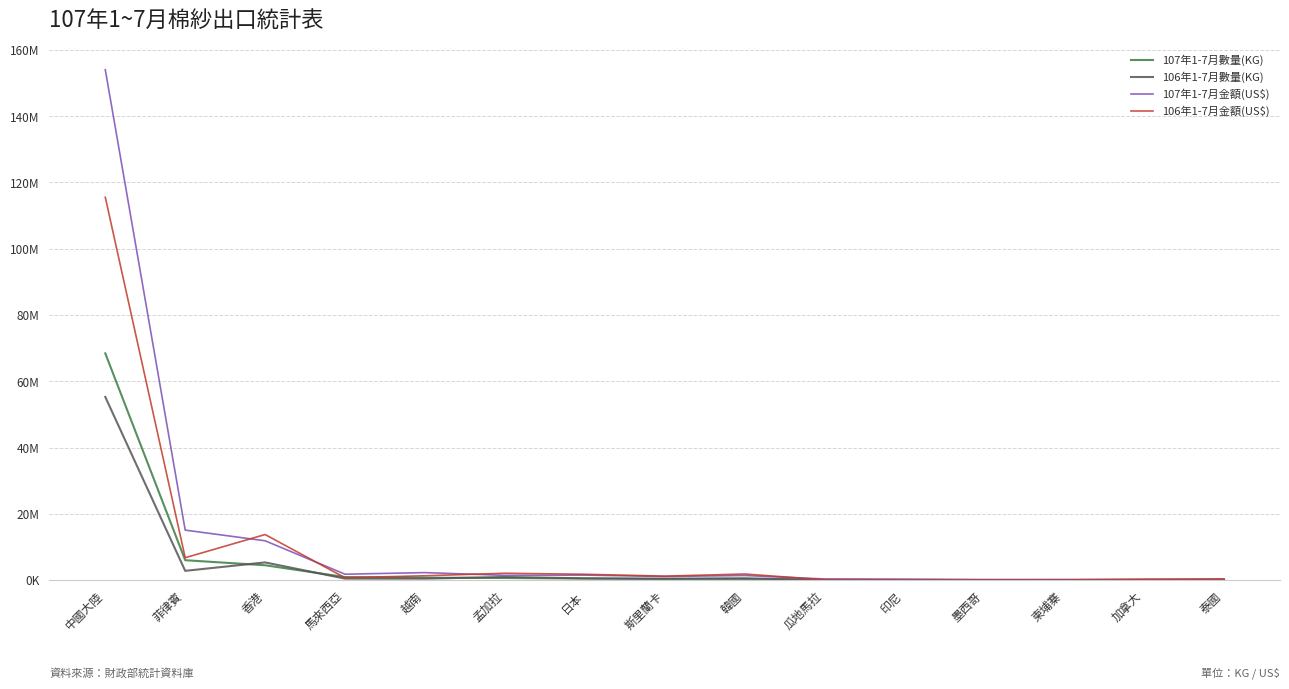

Does the chart display data point markers on the line(s)?

No